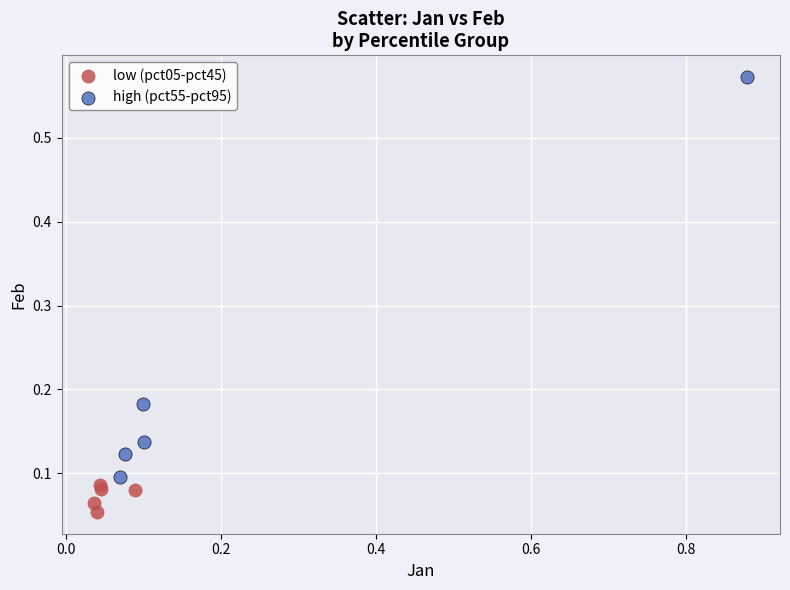

Which series contains the highest Y value?

high (pct55-pct95)